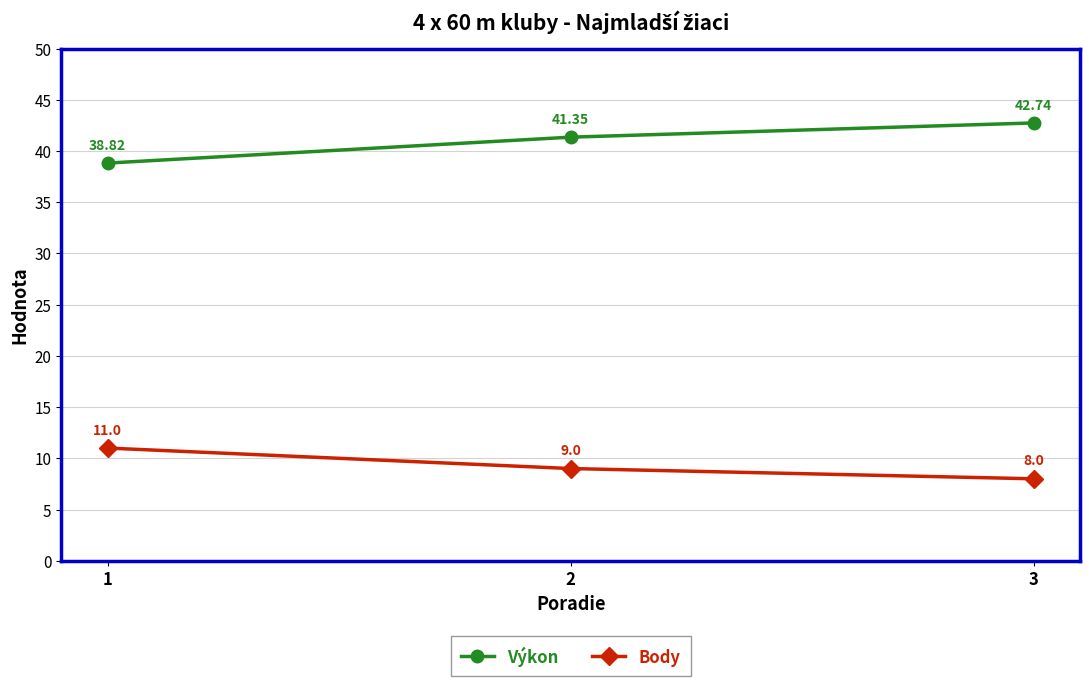

How many values in the Výkon series exceed 41?

2